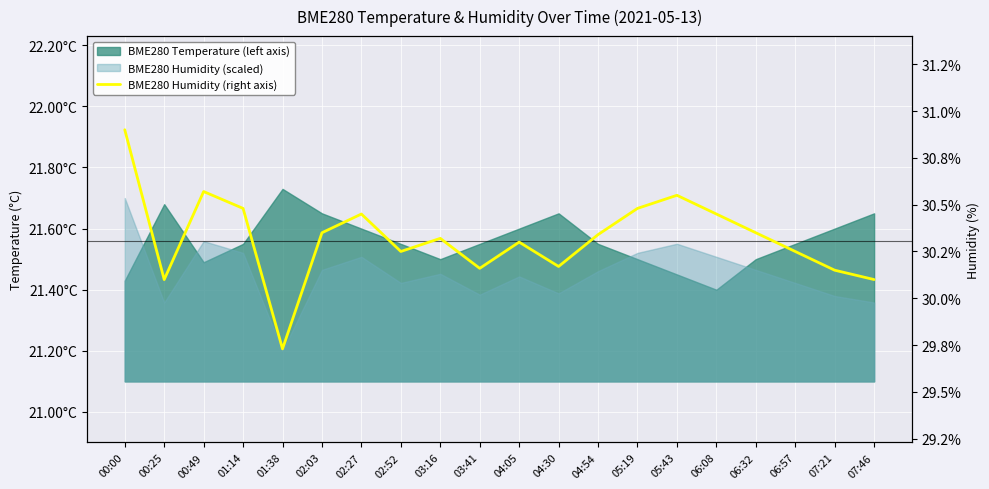

At which label does the data first exceed 30?

00:00